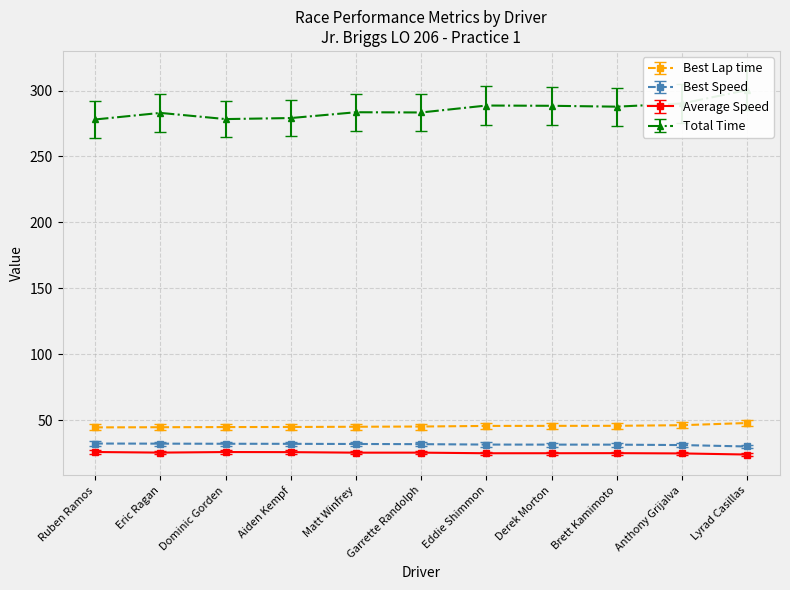

Reading left to right, transcribe all the data shown in this chart.

Best Lap time: 44.6	44.7	44.8	44.9	45.0	45.2	45.7	45.7	45.8	46.2	47.9
Best Speed: 32.3	32.2	32.1	32.1	32.0	31.8	31.5	31.5	31.5	31.2	30.1
Average Speed: 25.9	25.4	25.9	25.8	25.4	25.4	24.9	25.0	25.0	24.8	24.0
Total Time: 278.1	283.0	278.4	279.1	283.5	283.4	288.6	288.4	287.8	290.2	300.4